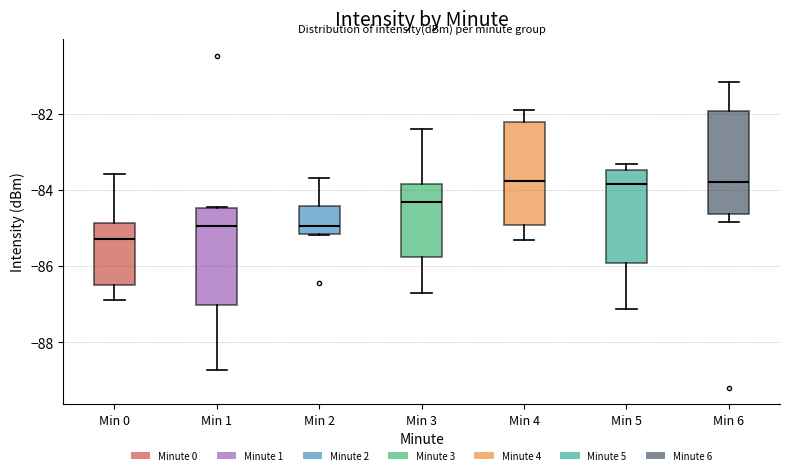

Reading left to right, read every box against the y-axis: the position of its median line, the range the box covers, and the ends of its whiskers. The values are not printed on the chart, so give them approximately, as read against the axis.

Min 0: median -85.2, box -86.4 to -84.8, whiskers -86.8 to -83.6
Min 1: median -85.0, box -87.0 to -84.4, whiskers -88.8 to -84.4
Min 2: median -85.0, box -85.2 to -84.4, whiskers -85.2 to -83.6
Min 3: median -84.4, box -85.8 to -83.8, whiskers -86.6 to -82.4
Min 4: median -83.8, box -85.0 to -82.2, whiskers -85.4 to -81.8
Min 5: median -83.8, box -86.0 to -83.4, whiskers -87.2 to -83.4 (just above the box's upper edge)
Min 6: median -83.8, box -84.6 to -82.0, whiskers -84.8 to -81.2